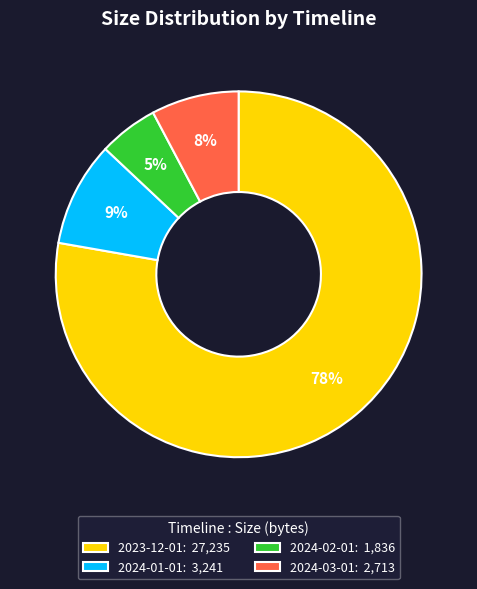

To the nearest percent, what percentage of the pie is 2023-12-01?

78%